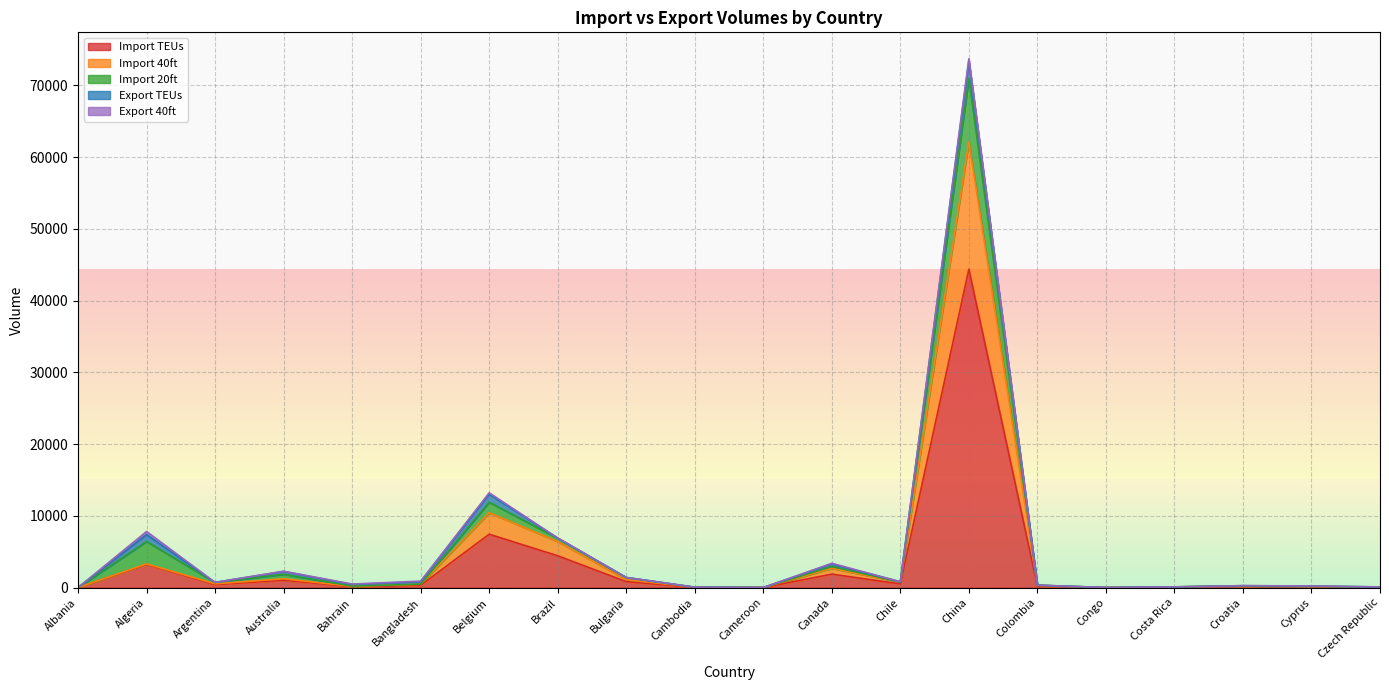

Which category has the highest value in the Import 20ft series?

China